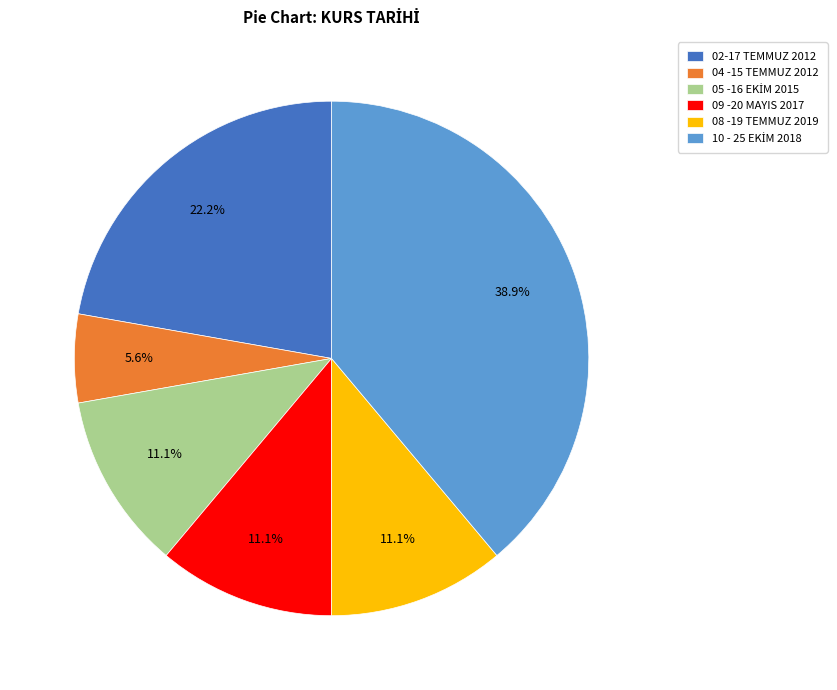

To the nearest percent, what portion does 04 -15 TEMMUZ 2012 represent?

6%